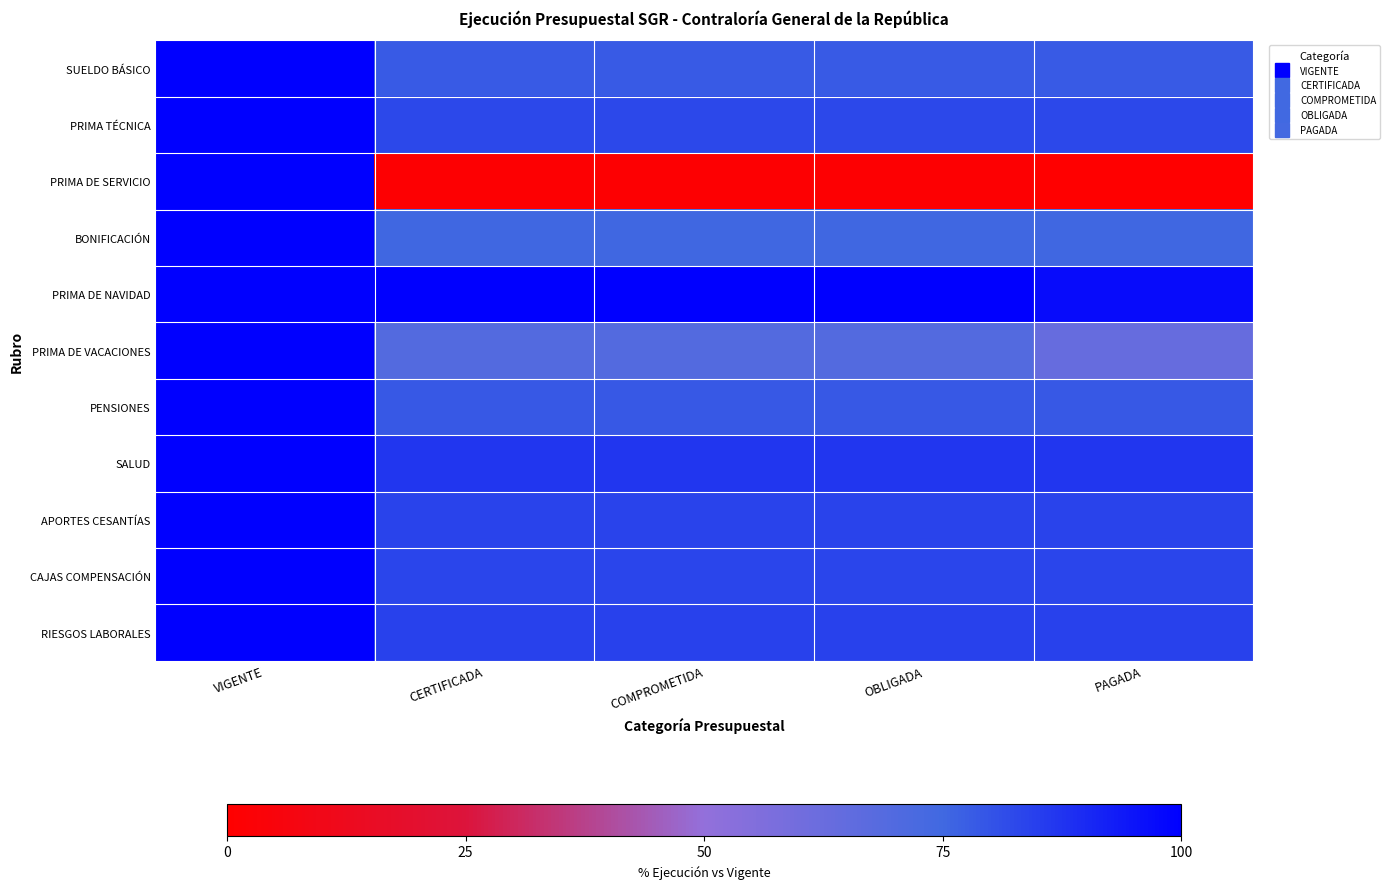

At how many categories does at least one series exceed 11?

5